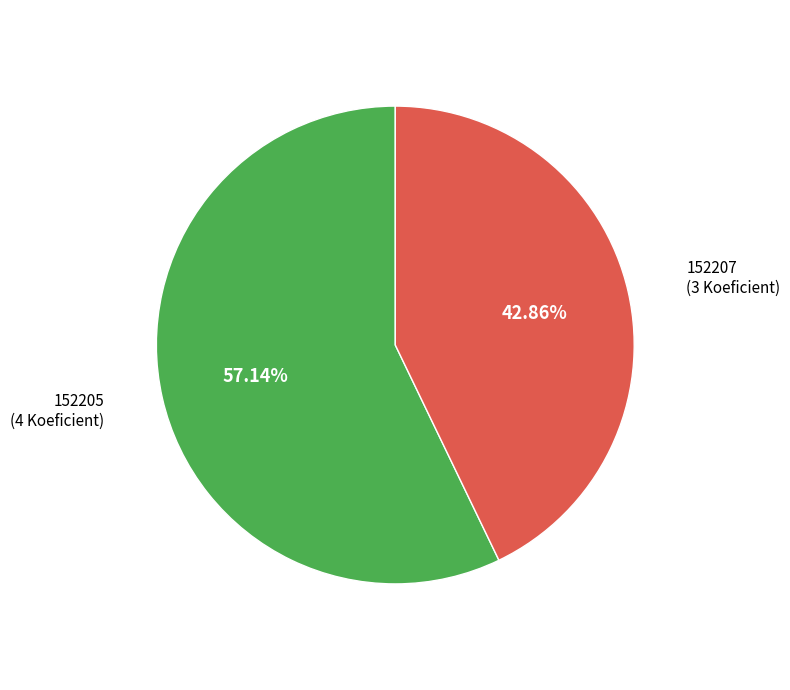

Is there a majority slice in this chart?

Yes